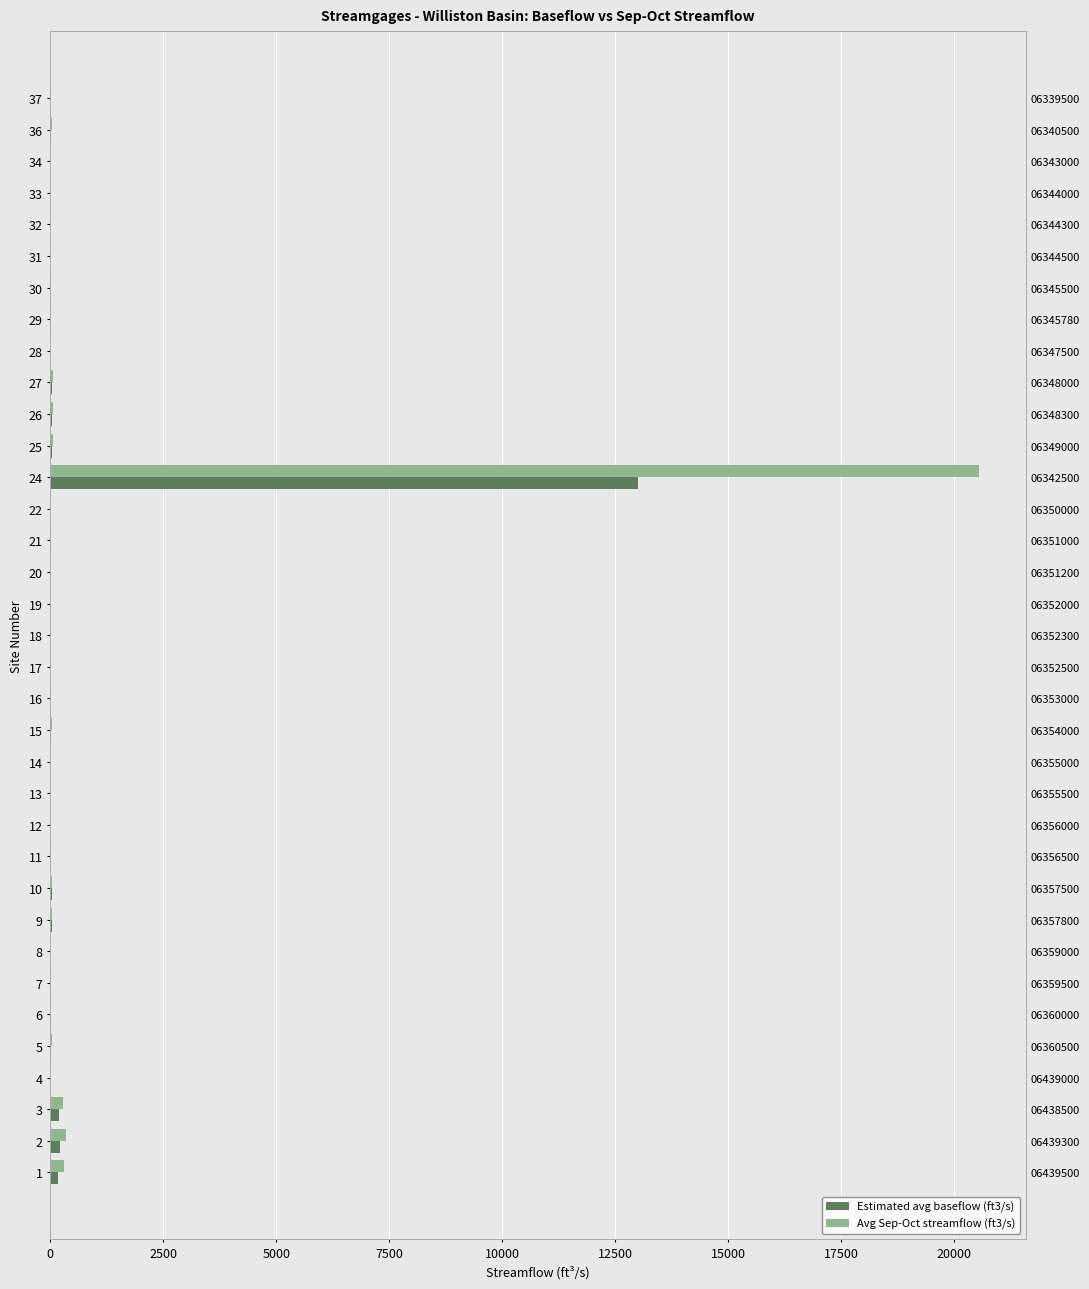

What value does the Avg Sep-Oct streamflow (ft3/s) series have at 34?

1.0